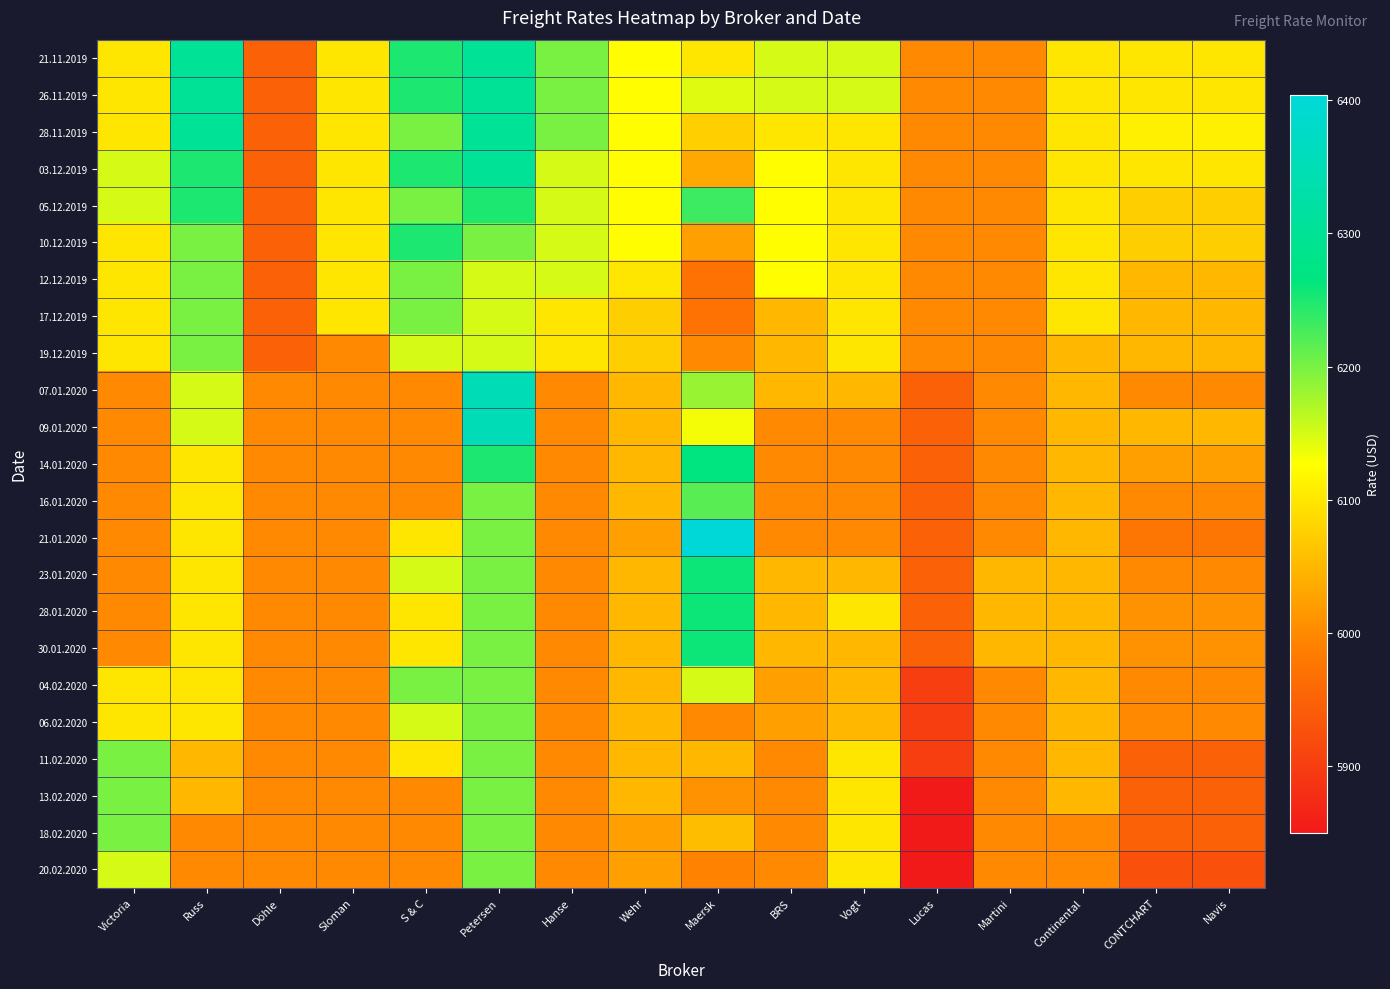

At which category is the sum across all series the highest?

Petersen